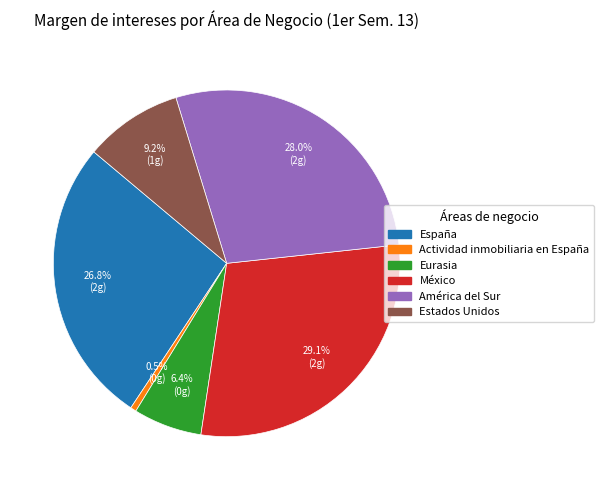

To the nearest percent, what portion does Estados Unidos represent?

9%